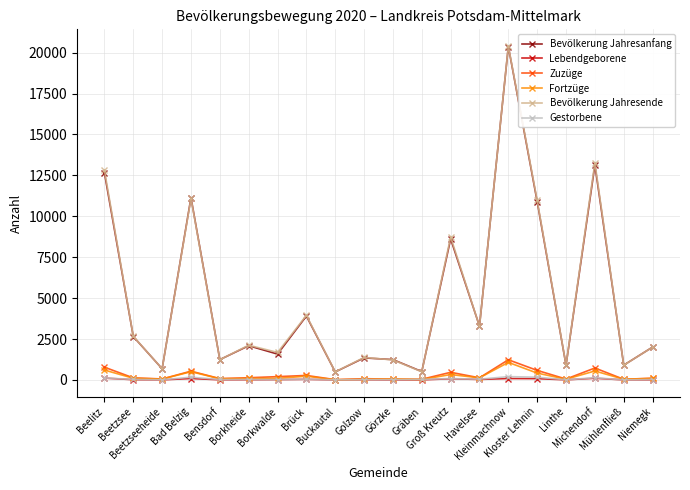

What is the approximate value of Bevölkerung Jahresende at Kleinmachnow?

20406